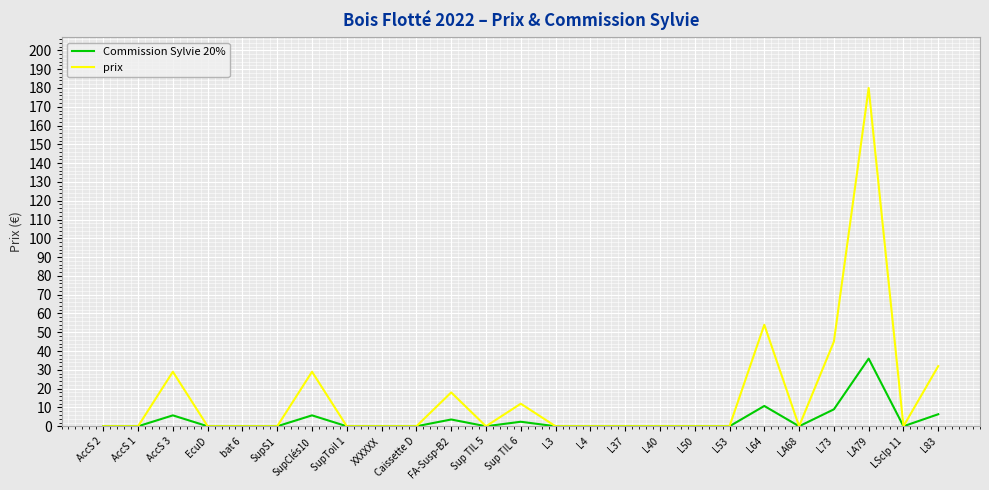

What is the difference between the maximum and minimum values in the prix series?

180.0